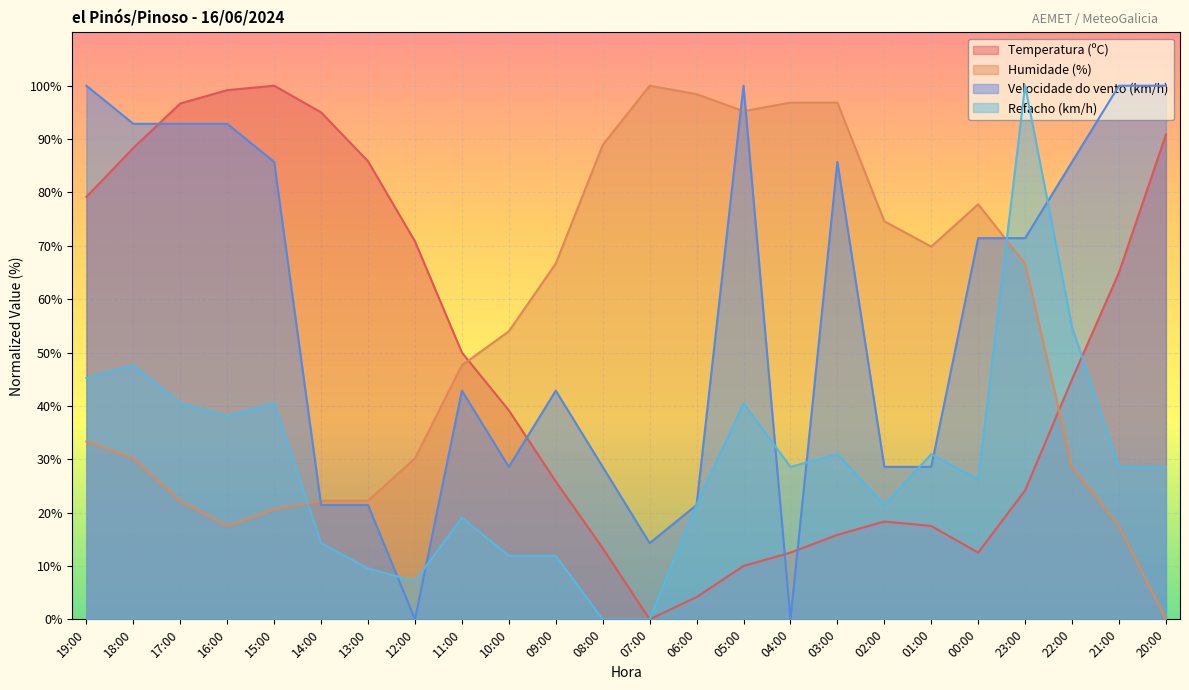

At which category is the sum across all series the highest?

23:00